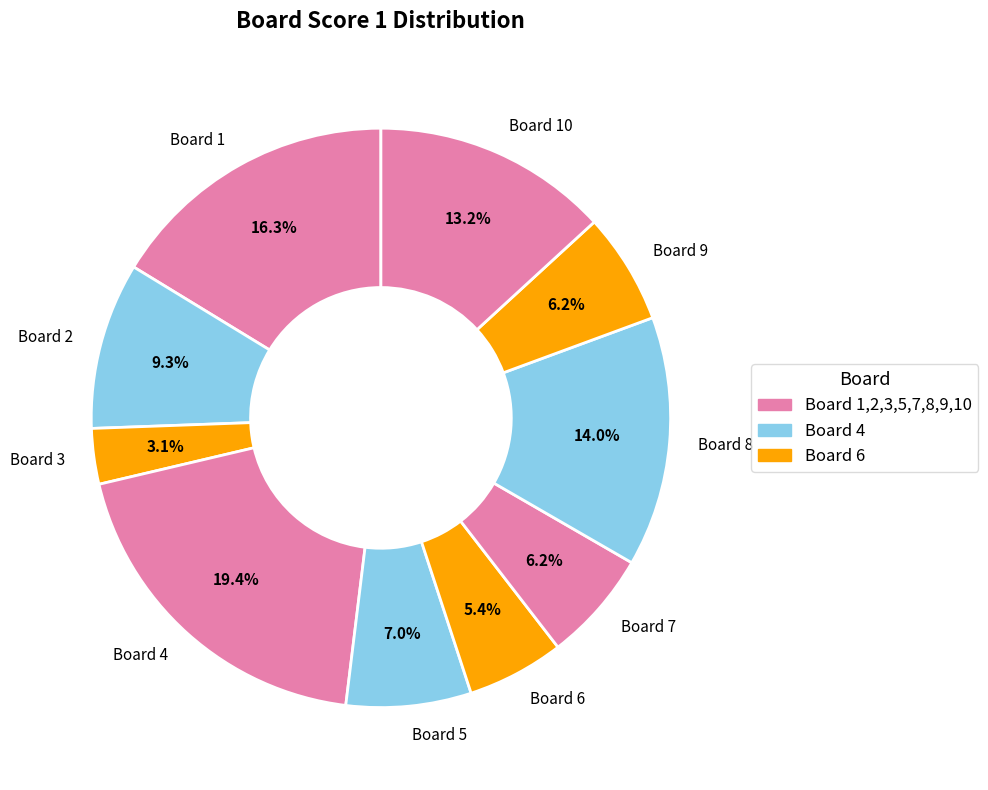

Count the number of slices in the pie.

10